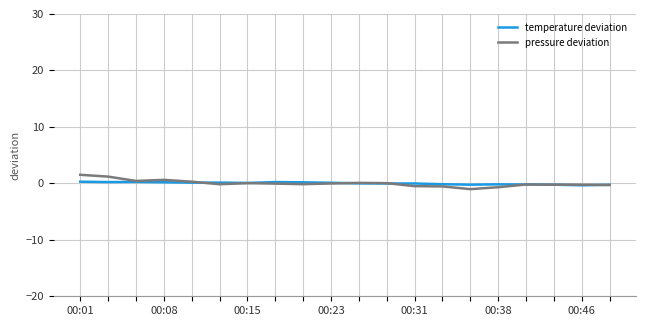

What is the maximum value for pressure deviation?

1.5